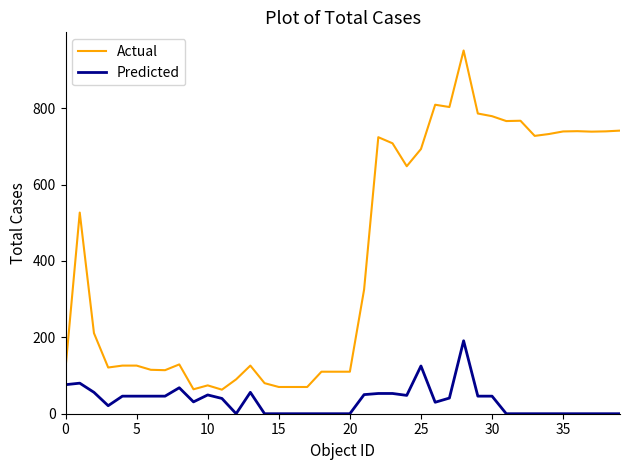

Which series has the widest spread of values?

Actual